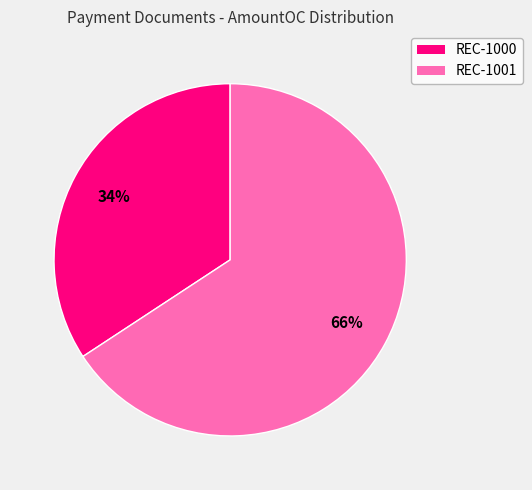

Rank the categories by value from lowest to highest.

REC-1000, REC-1001